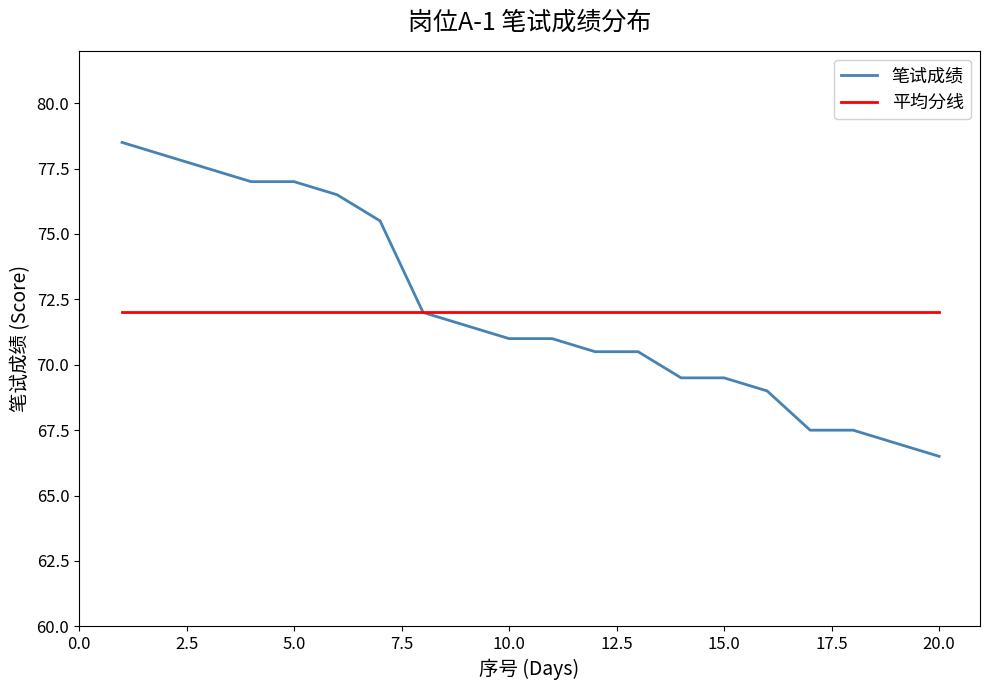

At how many categories does at least one series exceed 67?

20